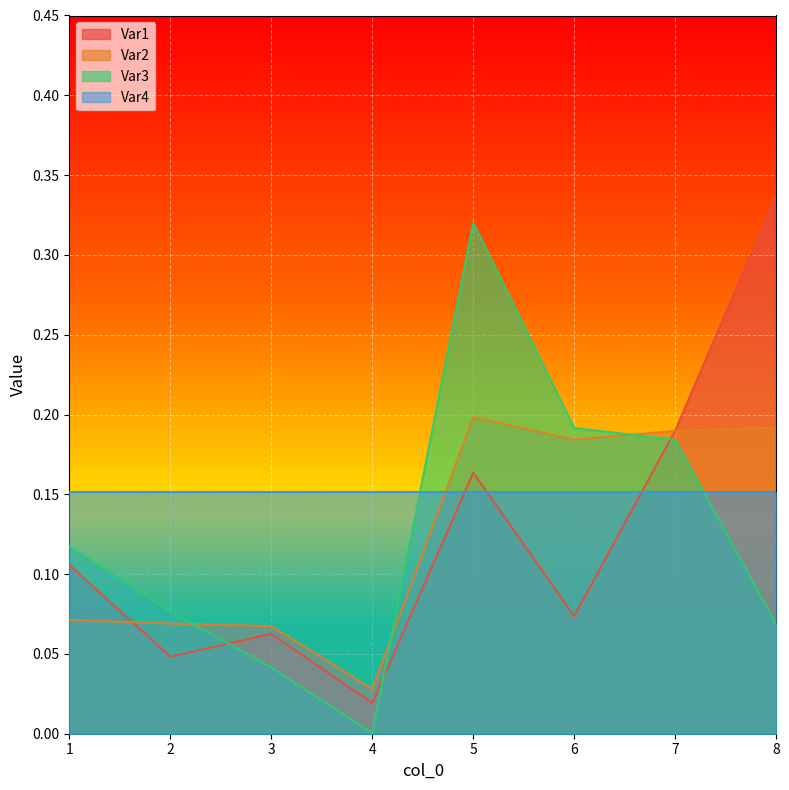

Which has a higher value, 1 or 8?

8